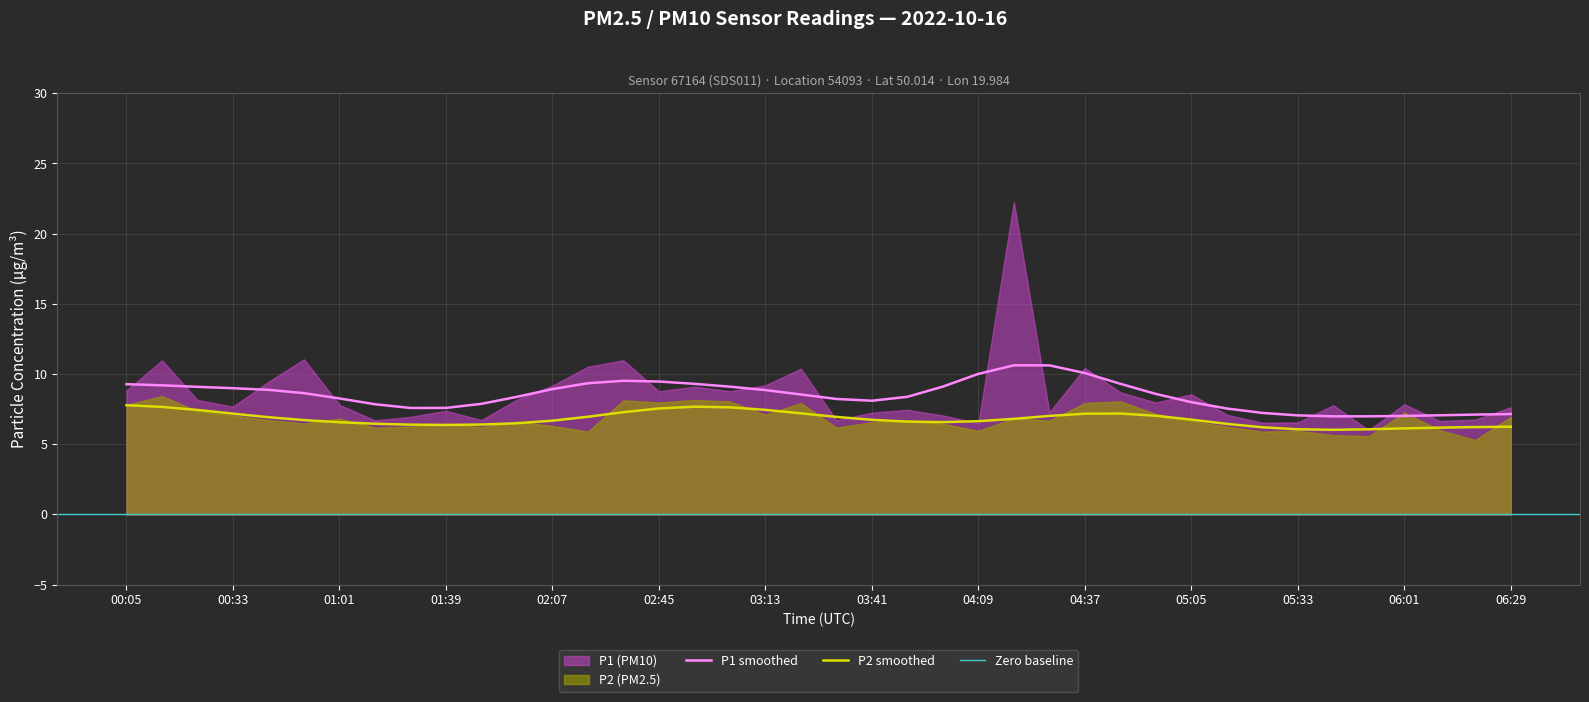

At how many categories does at least one series exceed 20?

1